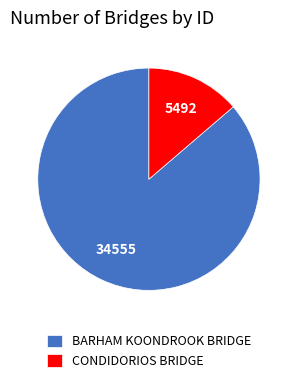

How many segments does this pie chart have?

2